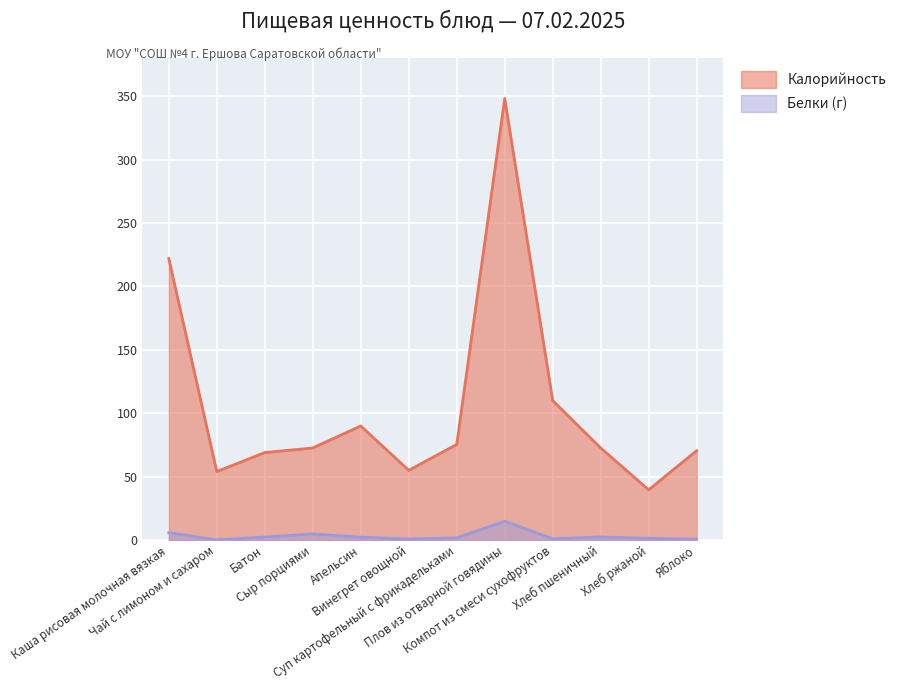

At which label does Калорийность reach its minimum?

Хлеб ржаной